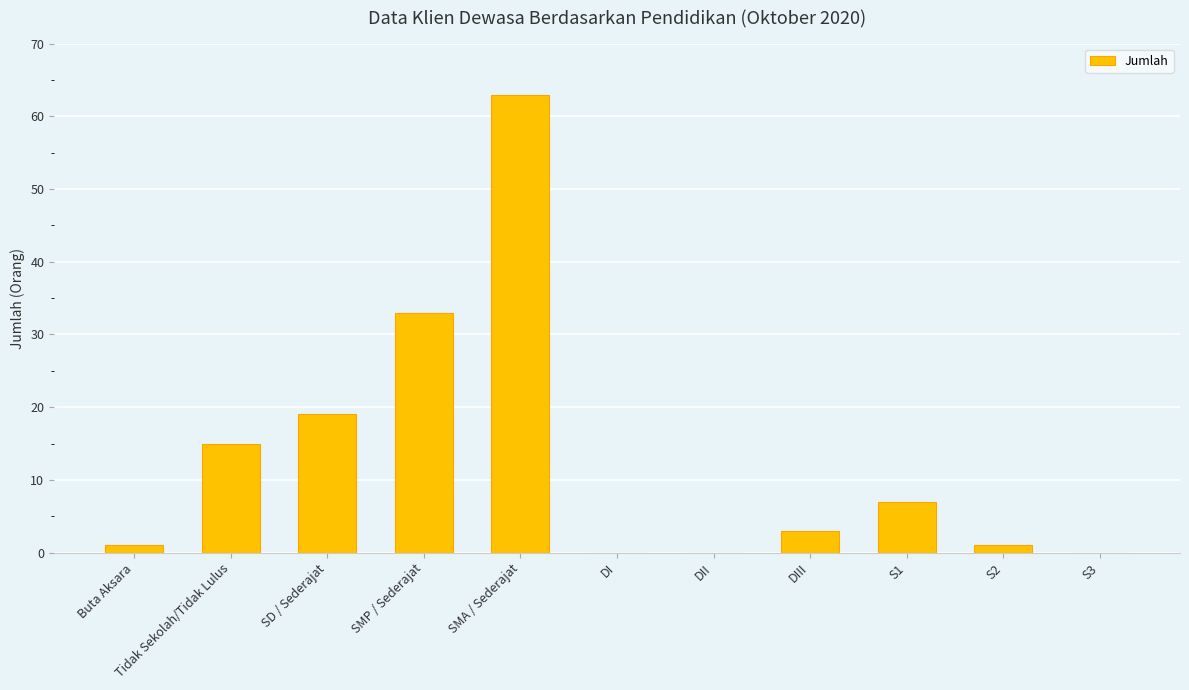

How many categories are shown in the chart?

11